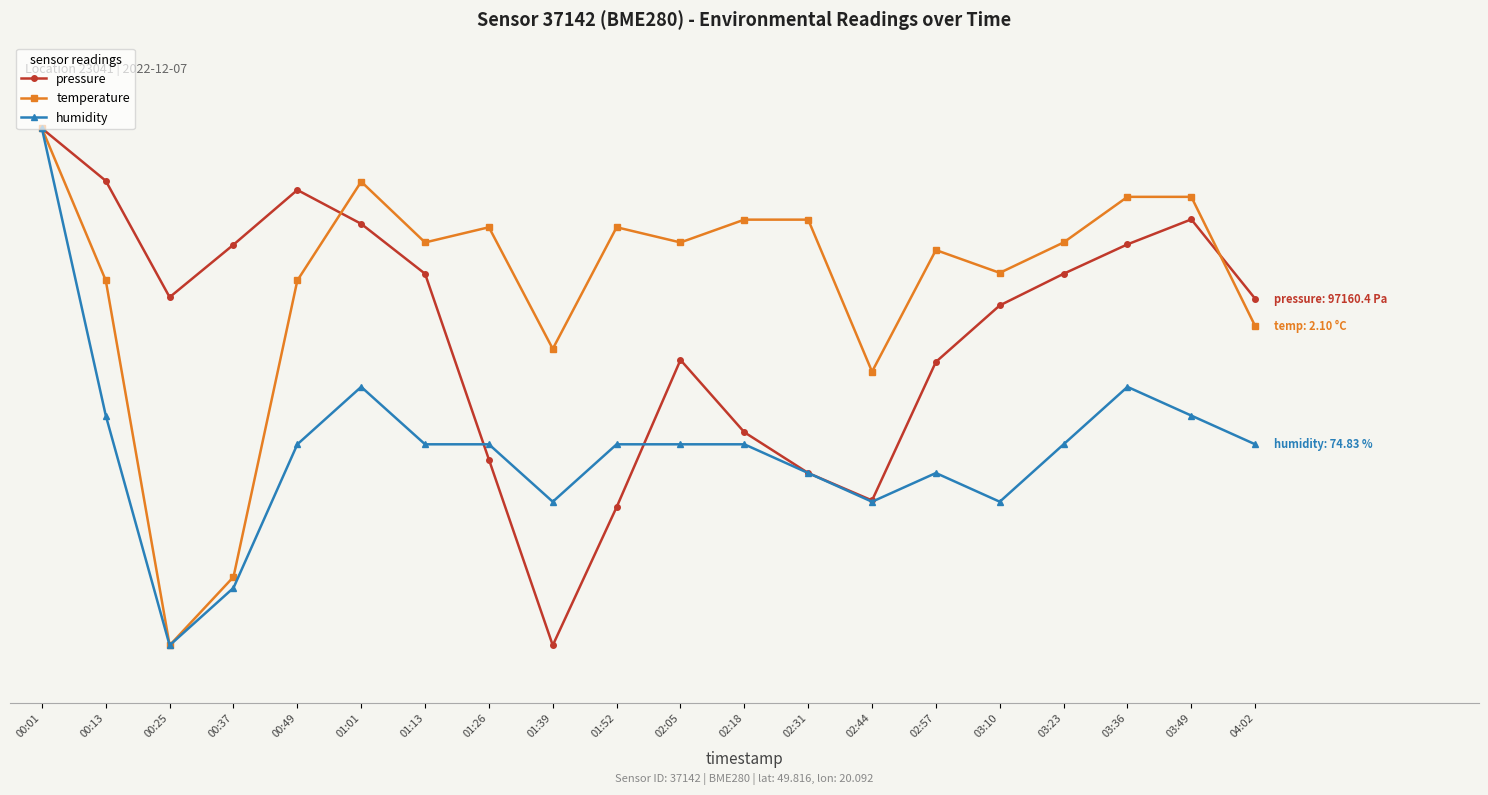

Does the chart have visible grid lines?

No